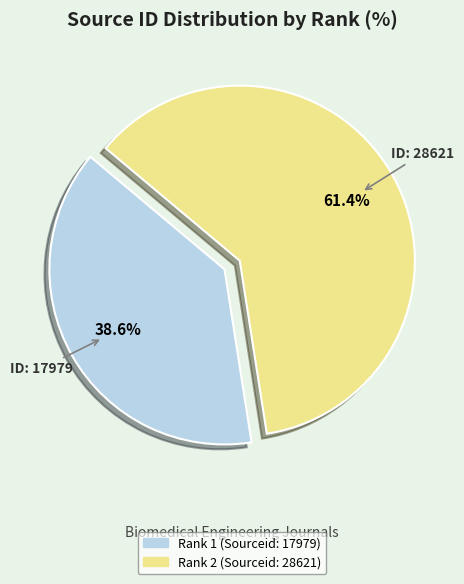

Which category has the smallest portion of the pie?

Rank 1 (Sourceid: 17979)